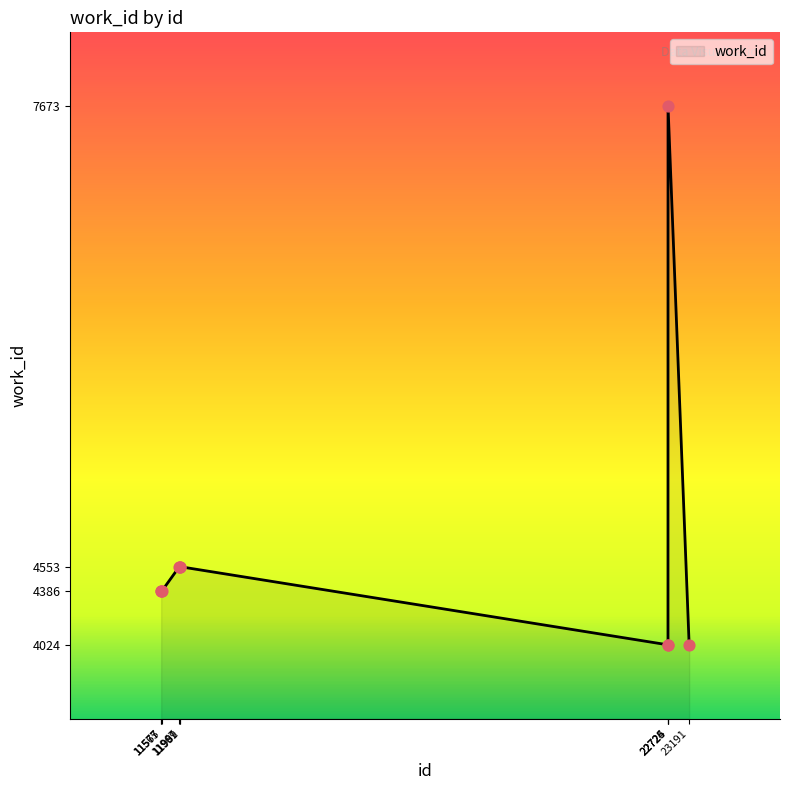

What is the change in value from 11577 to 11991?

+167